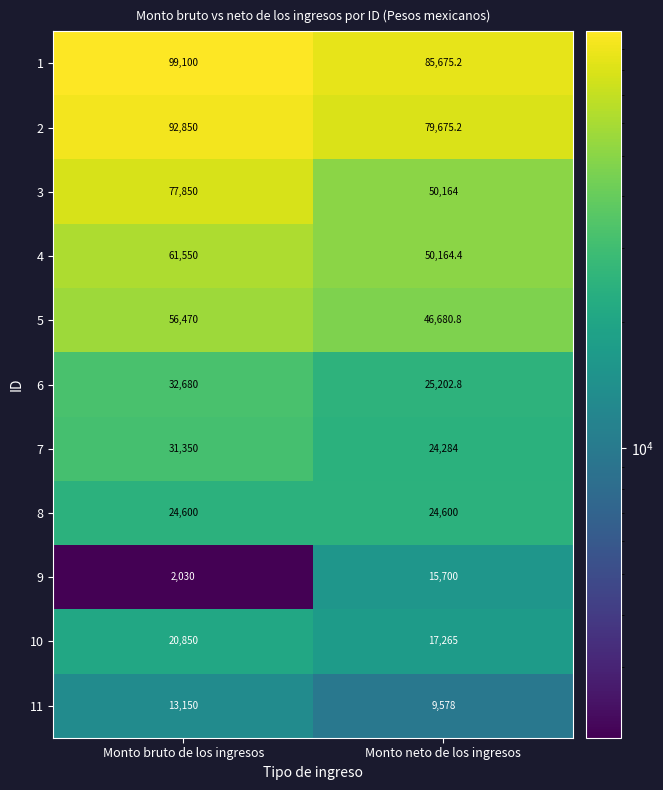

What is the greatest value displayed?

99100.0